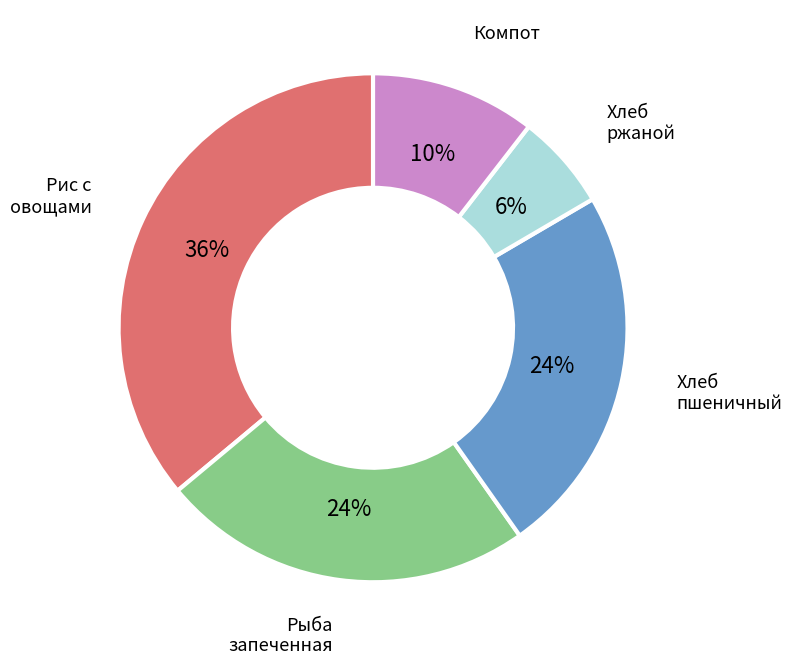

Is there a majority slice in this chart?

No